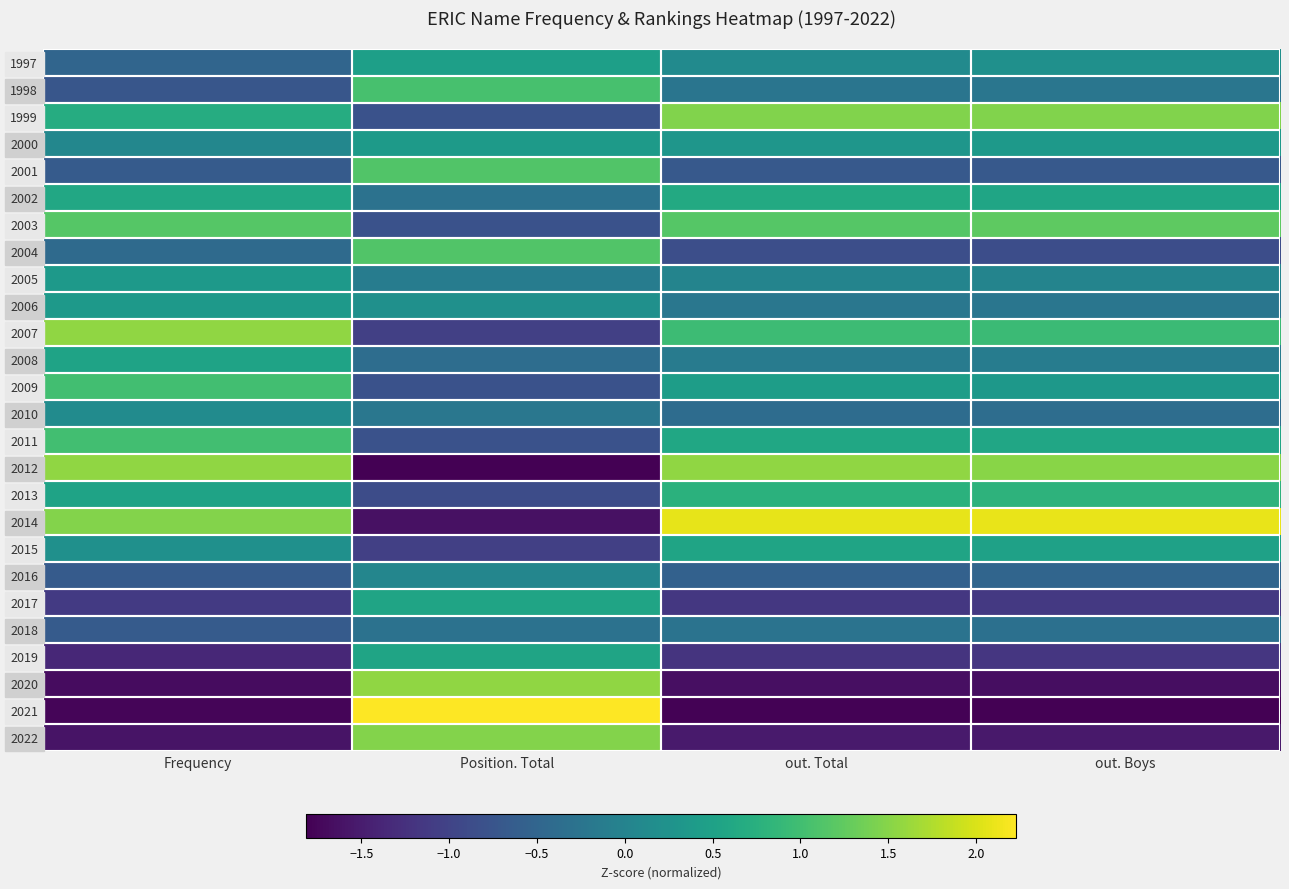

What is the smallest value displayed?

-1.8